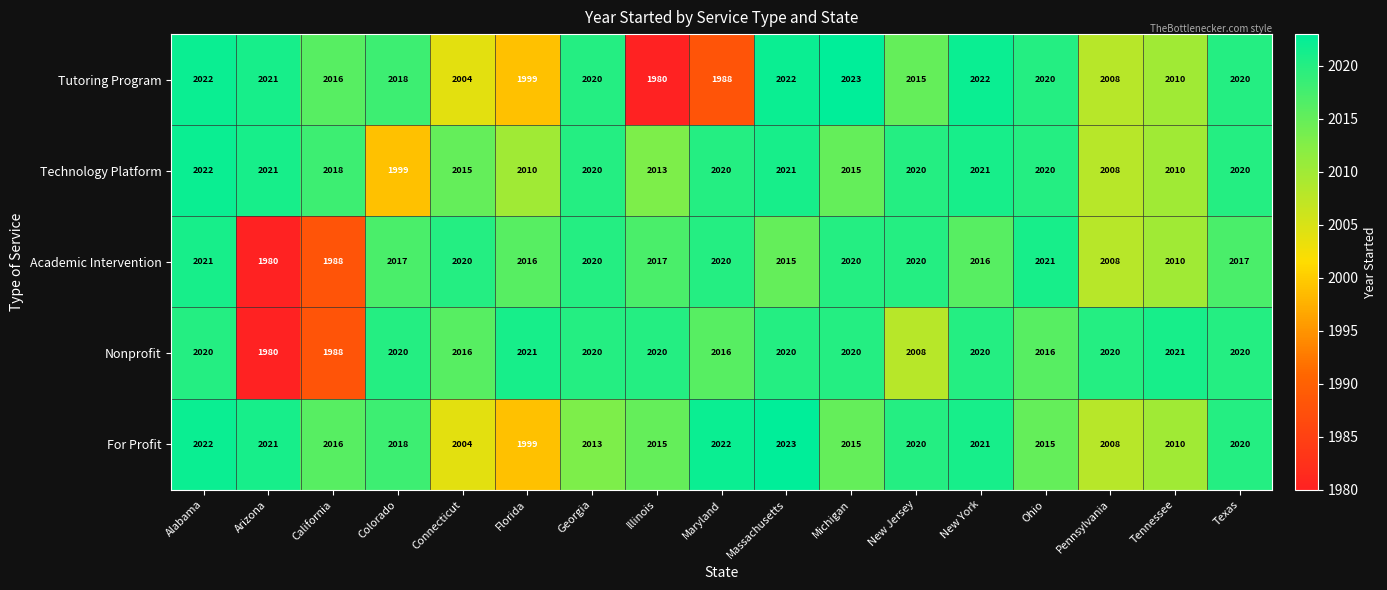

Which series has the largest range (max minus min)?

Tutoring Program